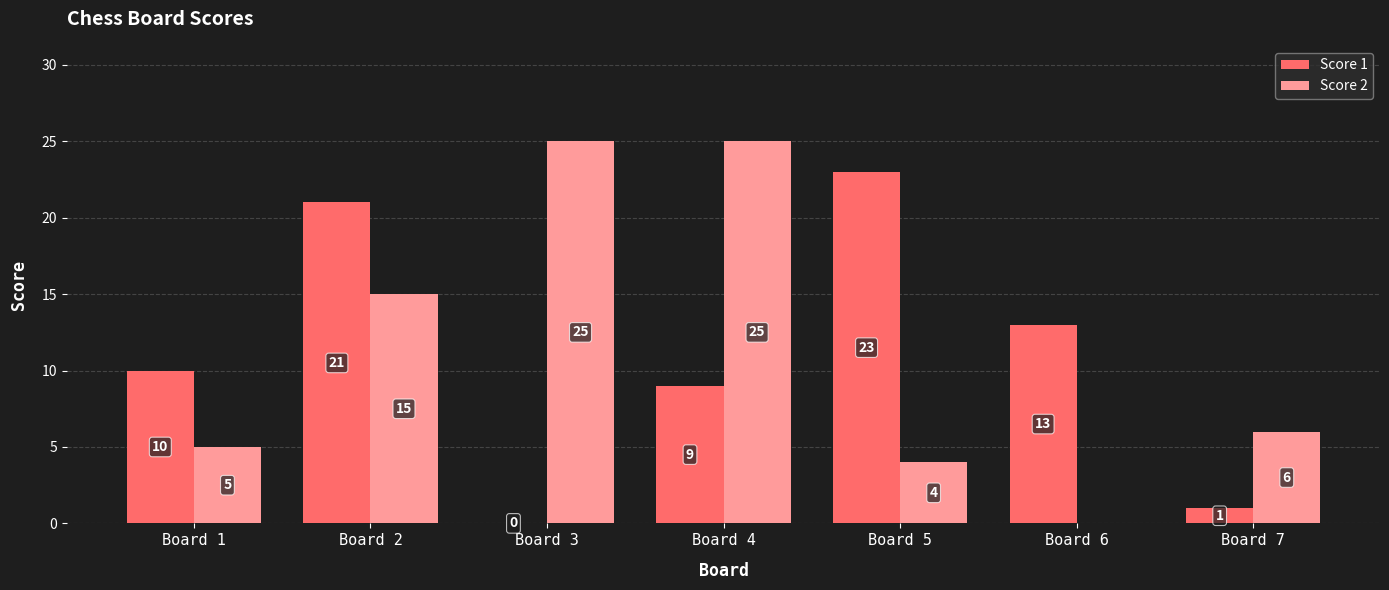

How many categories are shown in the chart?

7